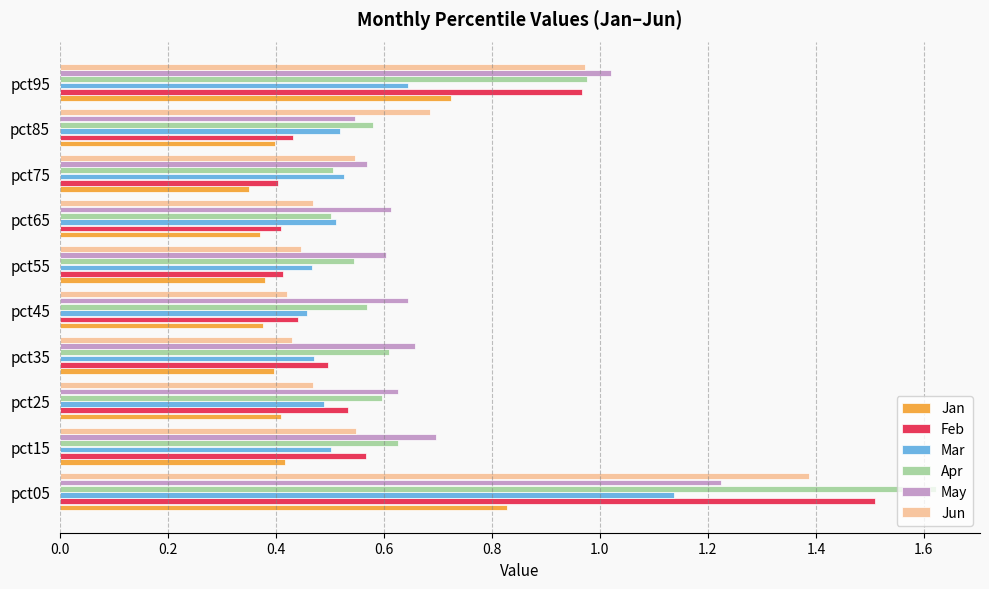

Is the value of Mar at pct65 greater than the value of Jan at pct55?

Yes